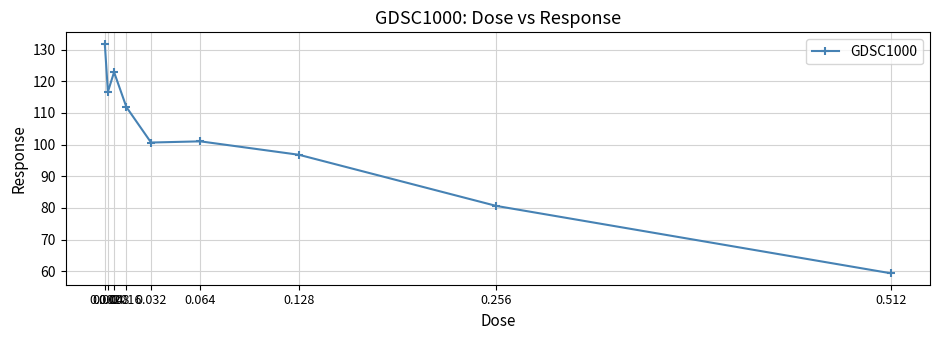

What is the value of the 4th point from the left?

111.8